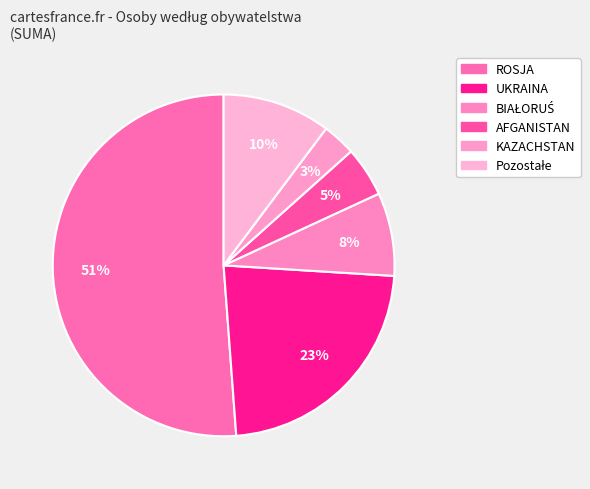

Count the number of slices in the pie.

6